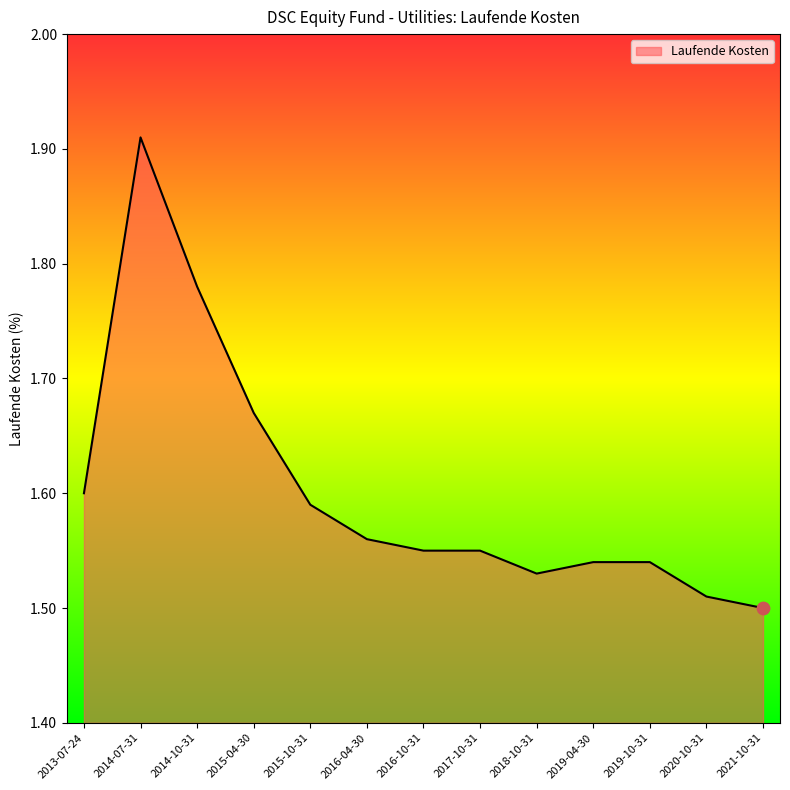

What is the ratio of the value at 2018-10-31 to the value at 2015-04-30?

0.9